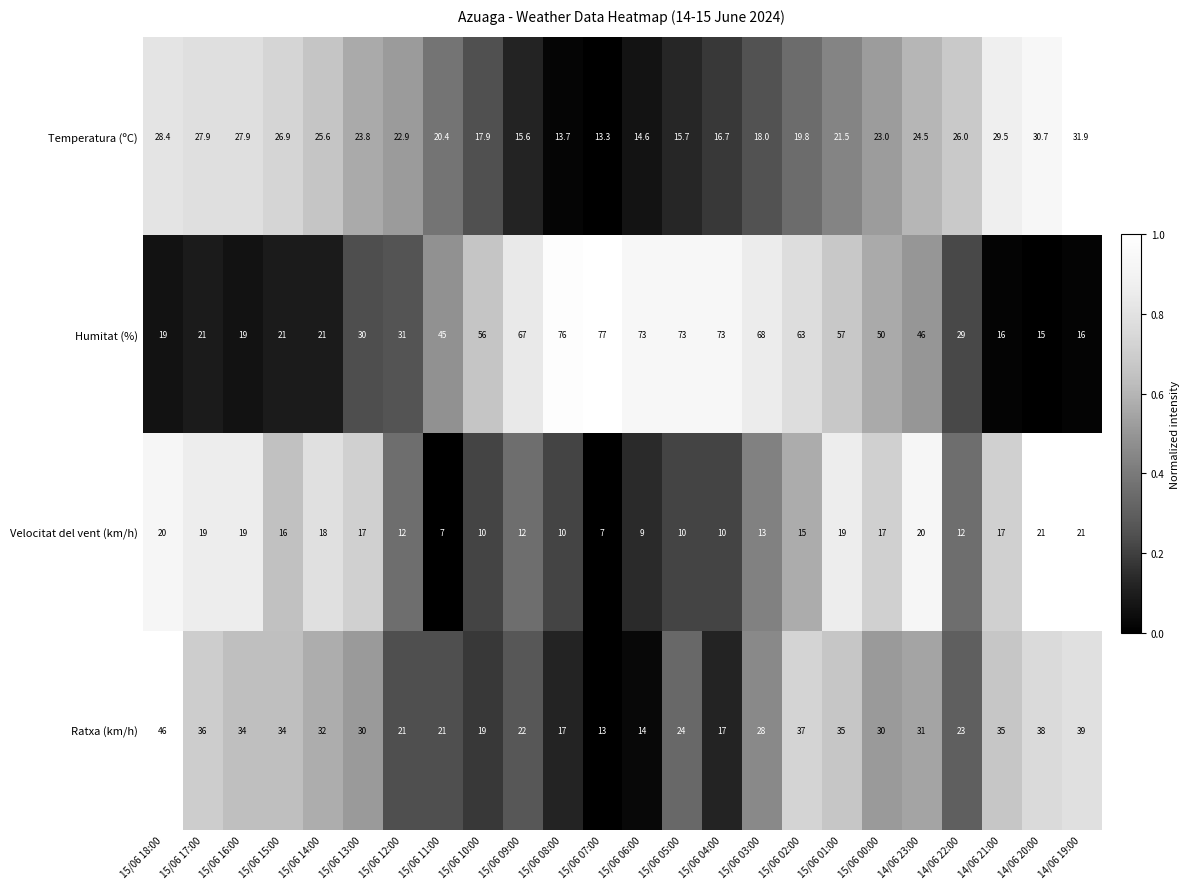

At which category is the sum across all series the highest?

15/06 02:00